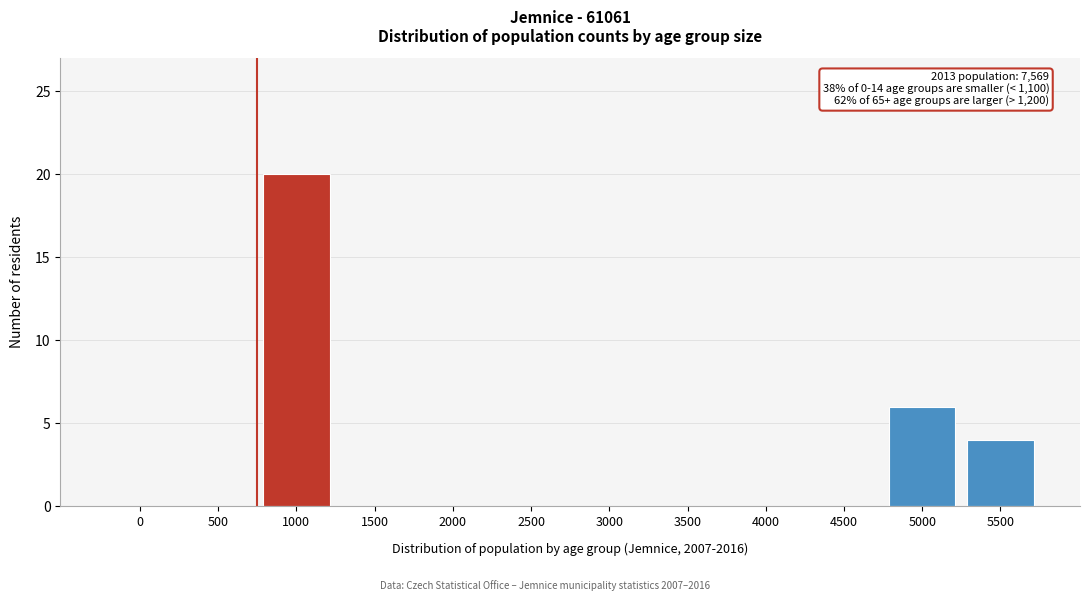

Reading left to right, list all the values displayed in this chart.

0=0	500=0	1000=20	1500=0	2000=0	2500=0	3000=0	3500=0	4000=0	4500=0	5000=6	5500=4